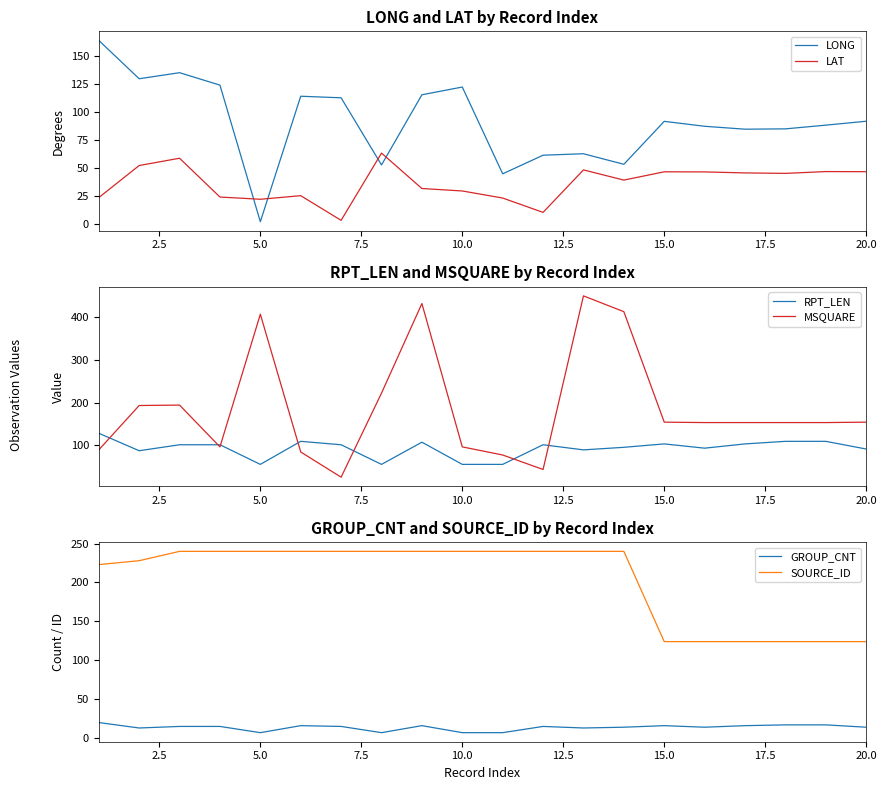

True or false: LONG and LAT intersect in this chart.

True